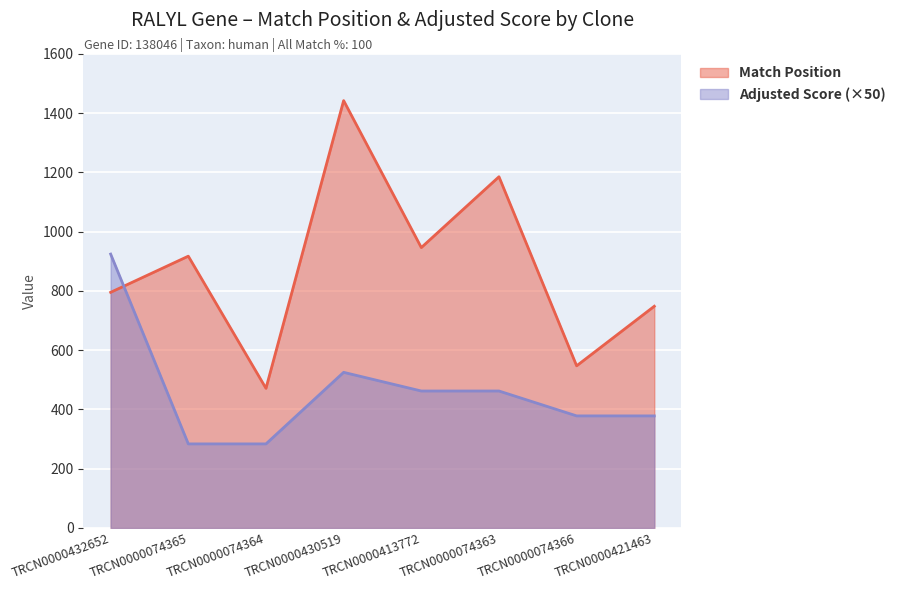

Between TRCN0000074363 and TRCN0000413772, which is larger?

TRCN0000074363